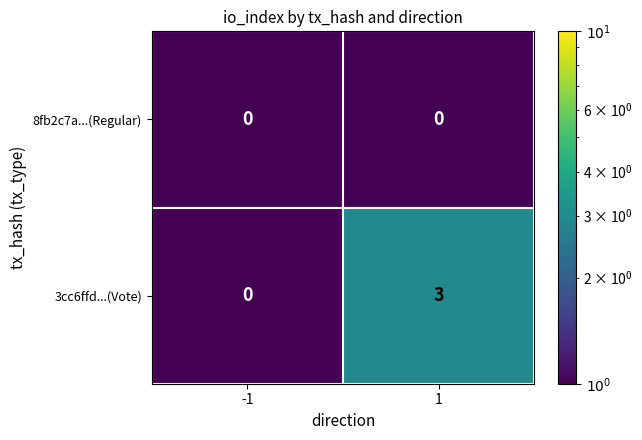

At how many categories does at least one series exceed 2?

1